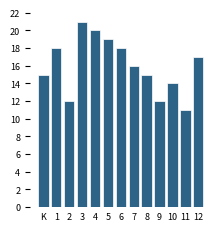

Reading right to left, list all the values displayed in this chart.

17	11	14	12	15	16	18	19	20	21	12	18	15